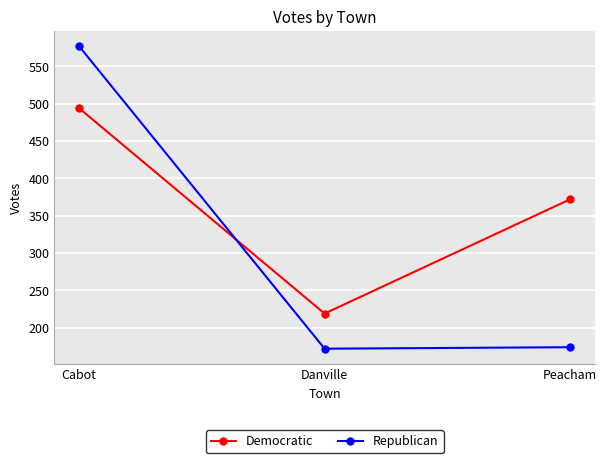

What is the difference between the maximum and minimum values in the Republican series?

405